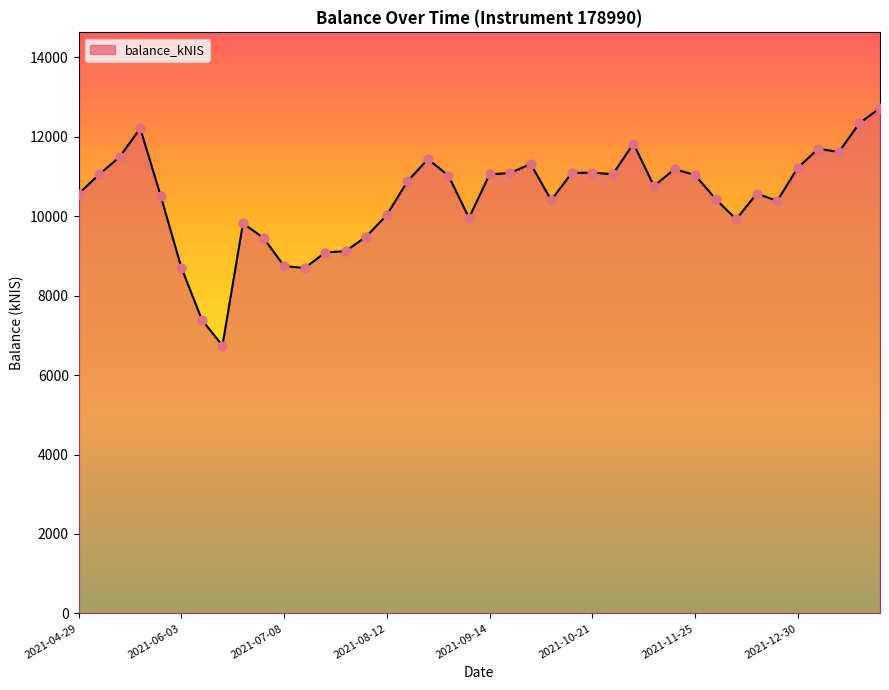

What is the maximum value shown in the chart?

12721.4